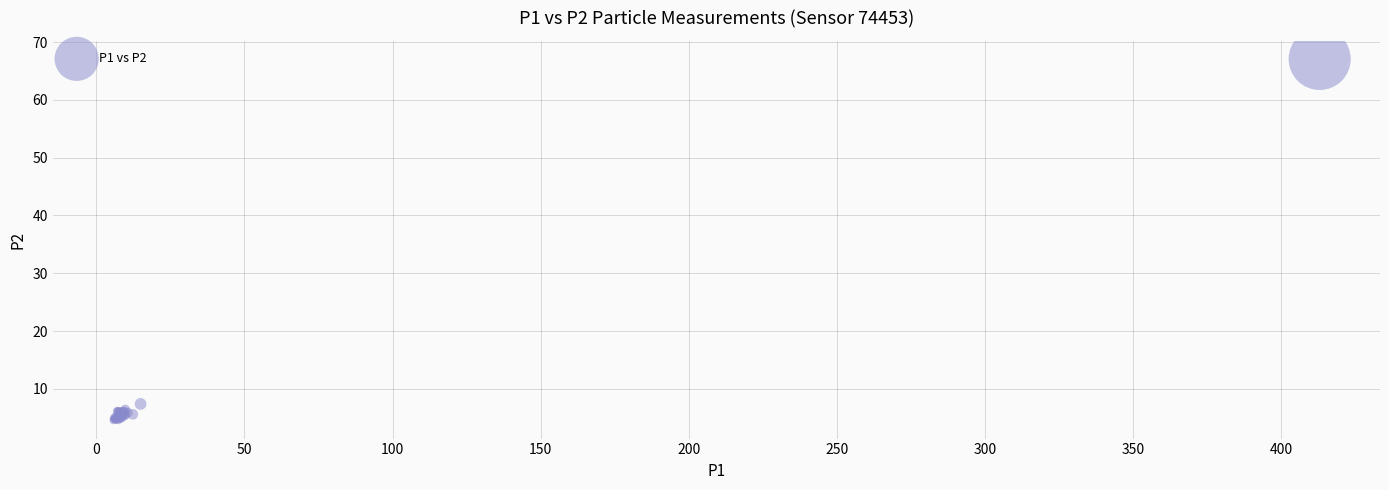

What Y value in the scatter plot is closest to 35?

7.4